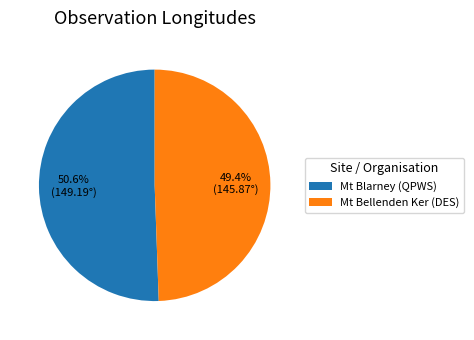

What percentage is the Mt Bellenden Ker (DES) slice, to the nearest percent?

49%